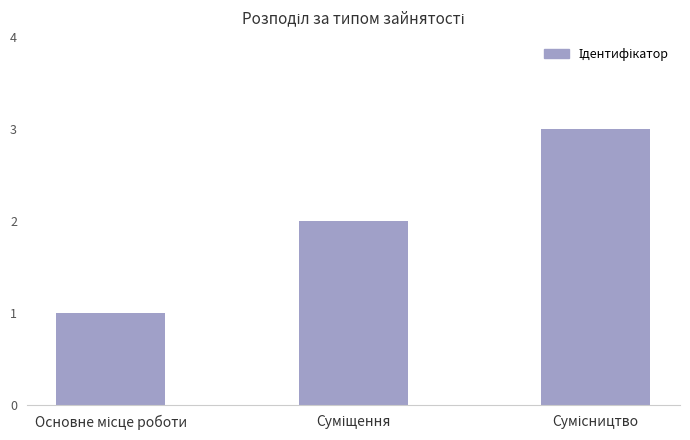

Reading left to right, list all the values displayed in this chart.

1	2	3